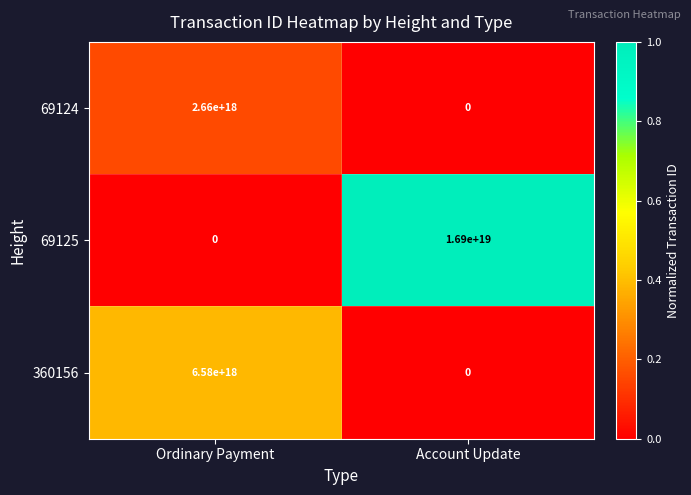

Which series has the largest total across all categories?

69125